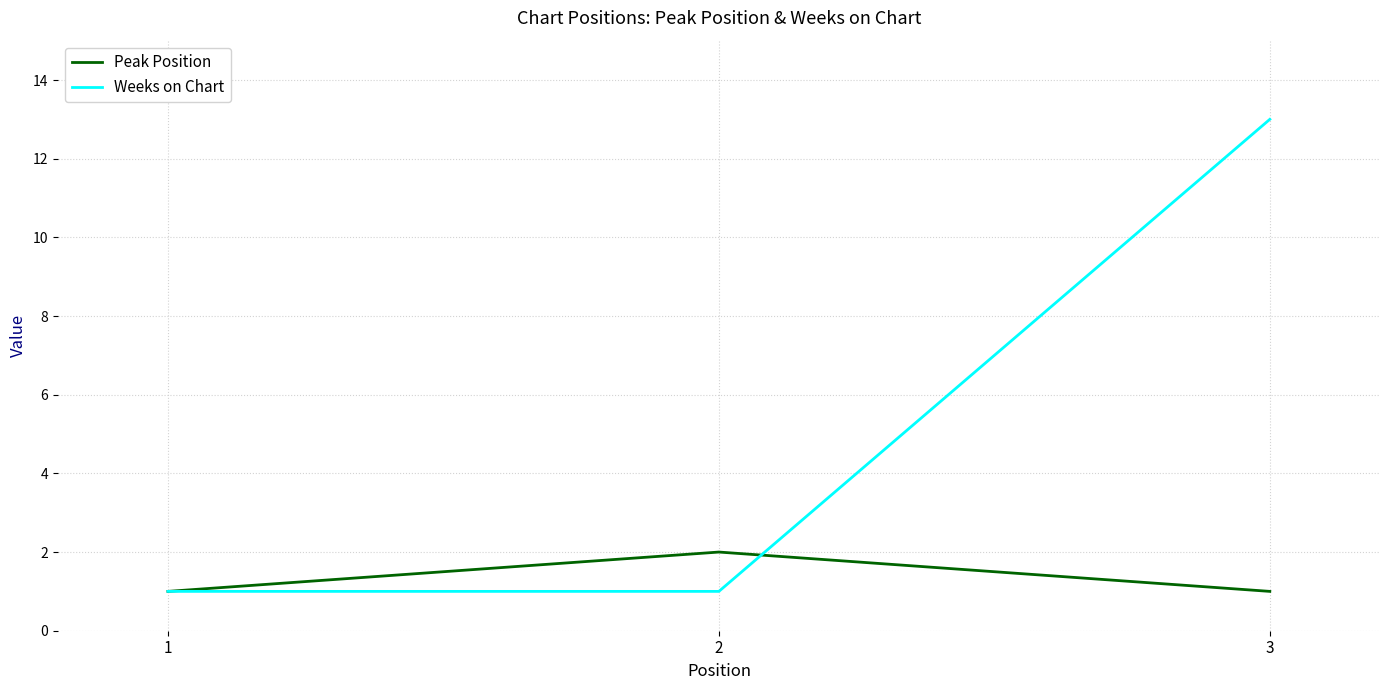

Between 1 and 2, which series saw the biggest shift?

Peak Position